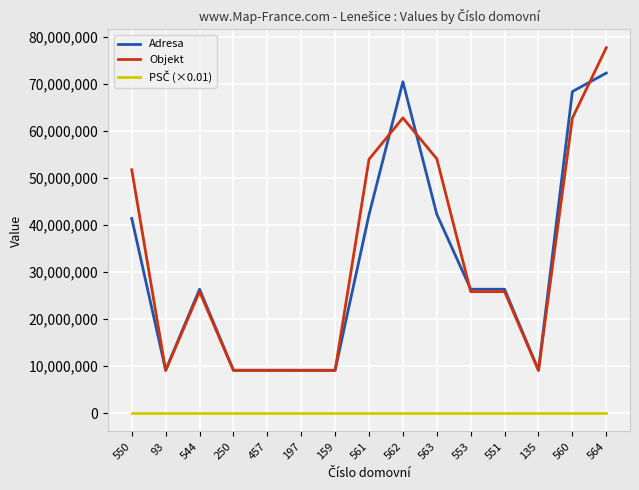

Which series has the largest total across all categories?

Objekt